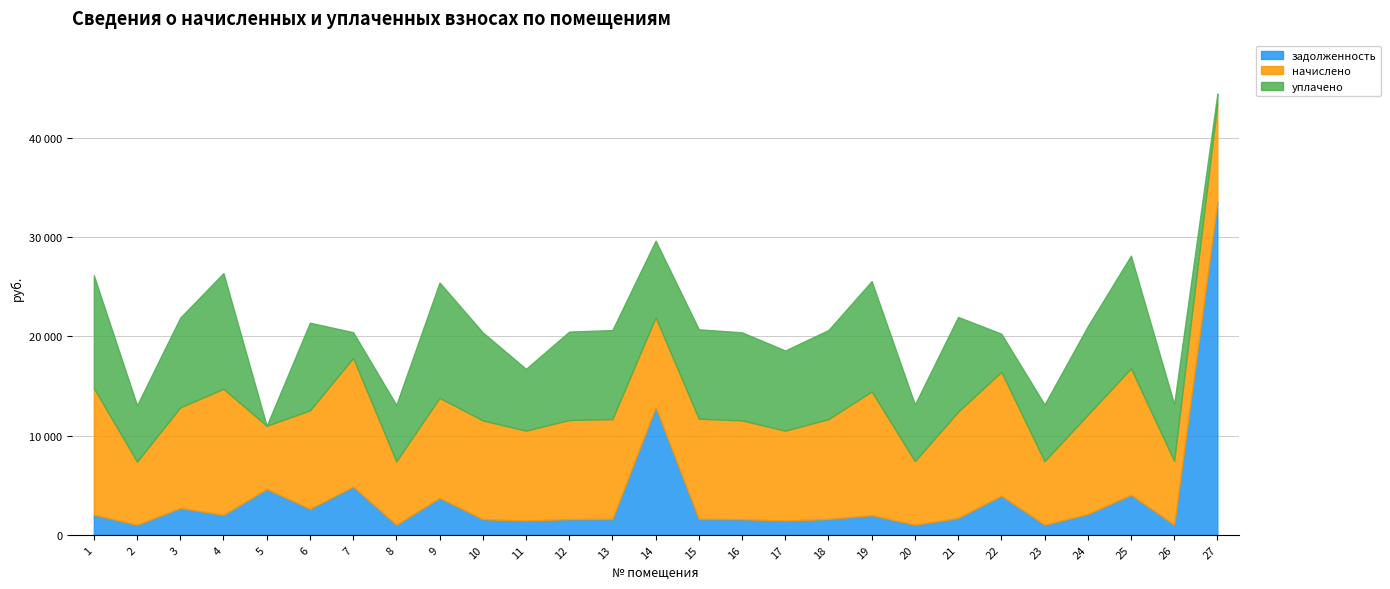

List the labels in order of уплачено value, smallest first.

5, 27, 7, 22, 2, 8, 20, 23, 26, 11, 14, 17, 6, 10, 16, 12, 24, 13, 18, 15, 3, 21, 19, 25, 1, 9, 4